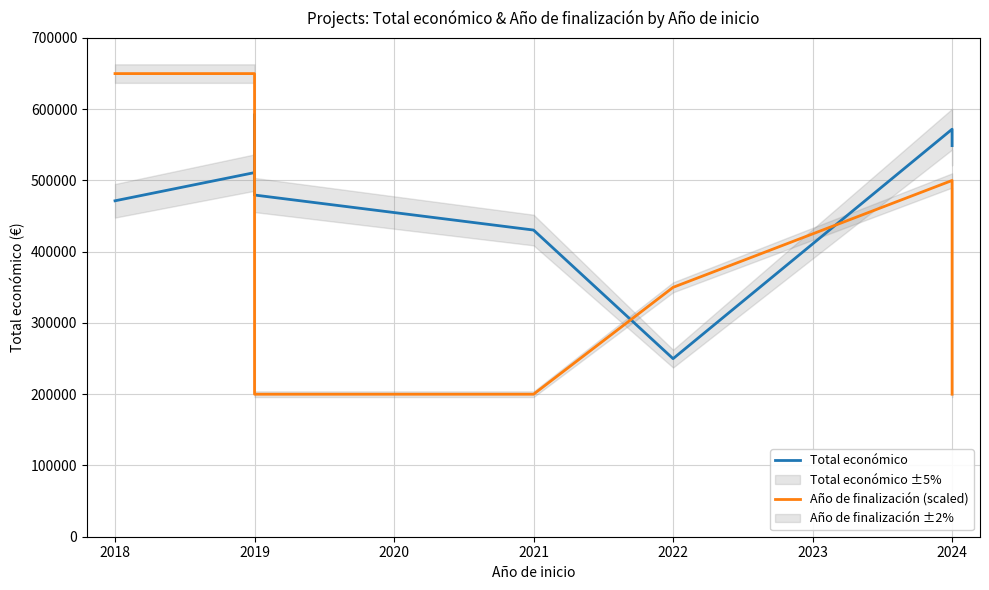

Which series has the widest spread of values?

Año de finalización (scaled)